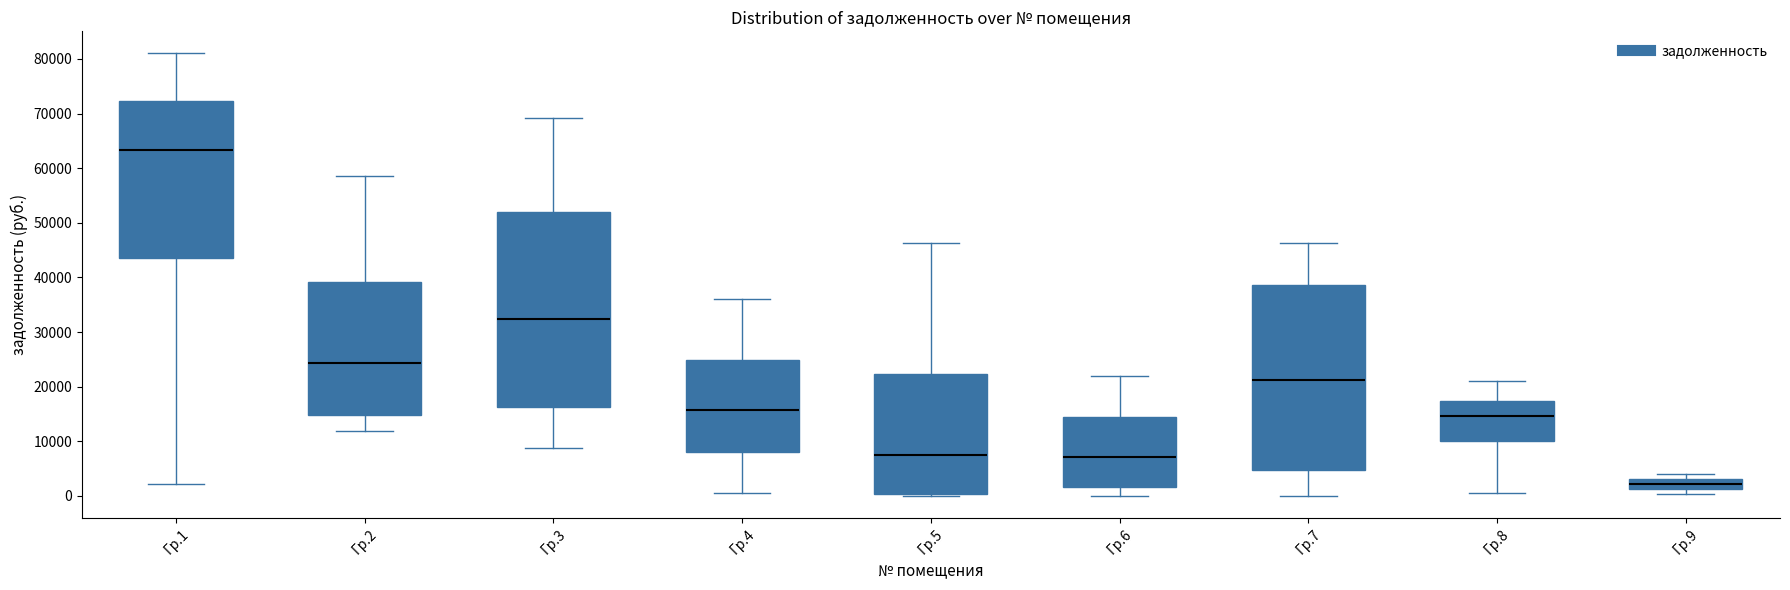

Where does the median line of the box for Гр.7 sit on the y-axis? The values are not printed on the chart, so give them approximately, as read against the axis.

21000